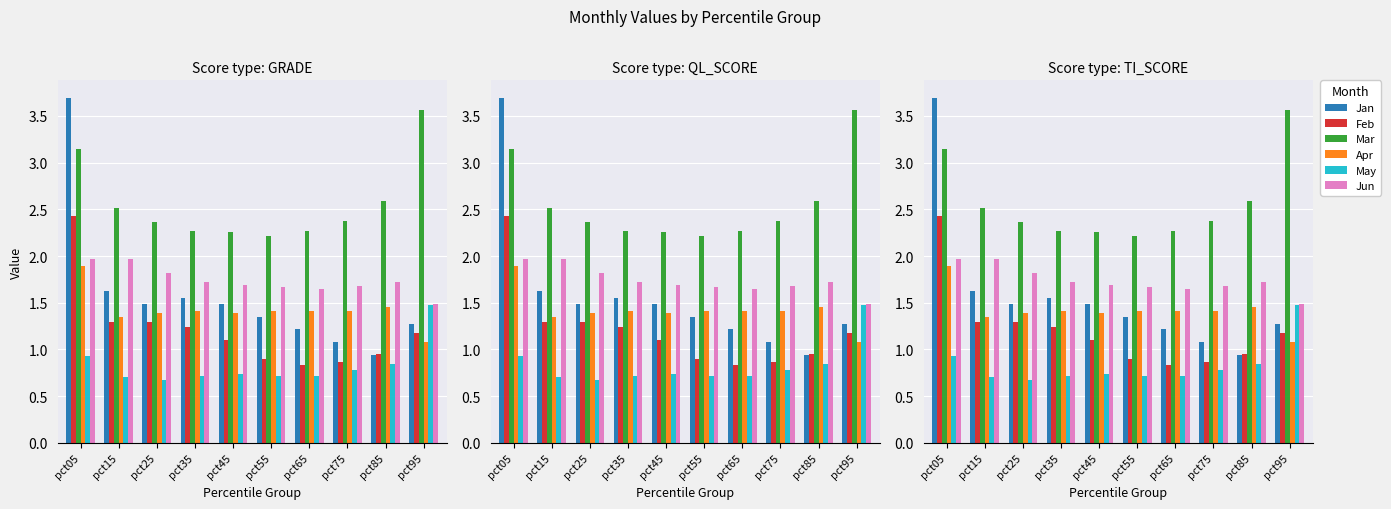

Reading right to left, what are all the values shown in this chart?

Jan: pct95=1.3	pct85=0.9	pct75=1.1	pct65=1.2	pct55=1.3	pct45=1.5	pct35=1.6	pct25=1.5	pct15=1.6	pct05=3.7
Feb: pct95=1.2	pct85=1.0	pct75=0.9	pct65=0.8	pct55=0.9	pct45=1.1	pct35=1.2	pct25=1.3	pct15=1.3	pct05=2.4
Mar: pct95=3.6	pct85=2.6	pct75=2.4	pct65=2.3	pct55=2.2	pct45=2.3	pct35=2.3	pct25=2.4	pct15=2.5	pct05=3.1
Apr: pct95=1.1	pct85=1.5	pct75=1.4	pct65=1.4	pct55=1.4	pct45=1.4	pct35=1.4	pct25=1.4	pct15=1.4	pct05=1.9
May: pct95=1.5	pct85=0.9	pct75=0.8	pct65=0.7	pct55=0.7	pct45=0.7	pct35=0.7	pct25=0.7	pct15=0.7	pct05=0.9
Jun: pct95=1.5	pct85=1.7	pct75=1.7	pct65=1.6	pct55=1.7	pct45=1.7	pct35=1.7	pct25=1.8	pct15=2.0	pct05=2.0